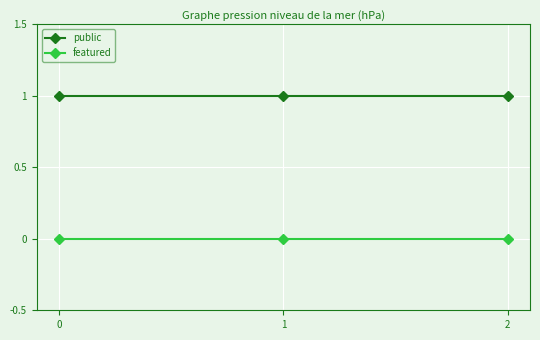

Rank the series by their maximum value, from lowest to highest.

featured, public